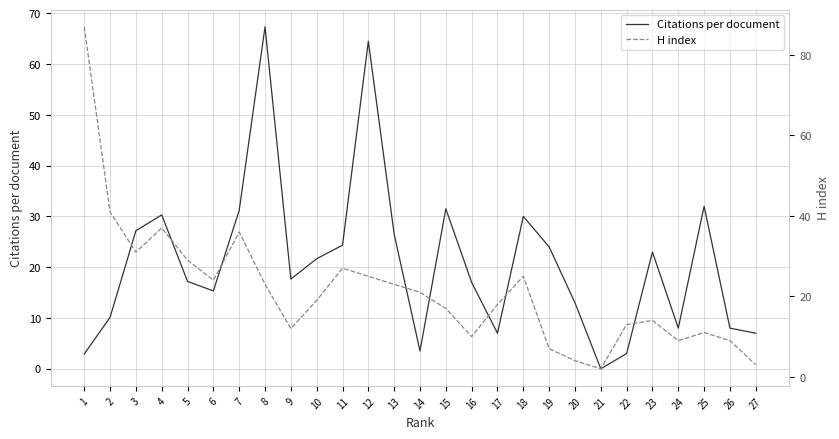

Does the chart display data point markers on the line(s)?

No